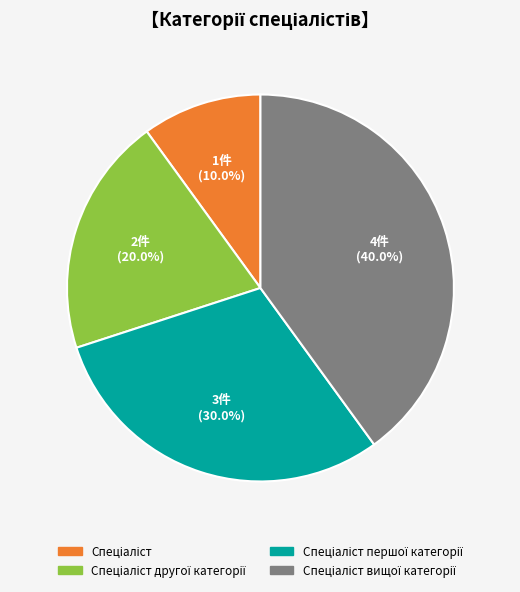

How many slices are in this pie chart?

4